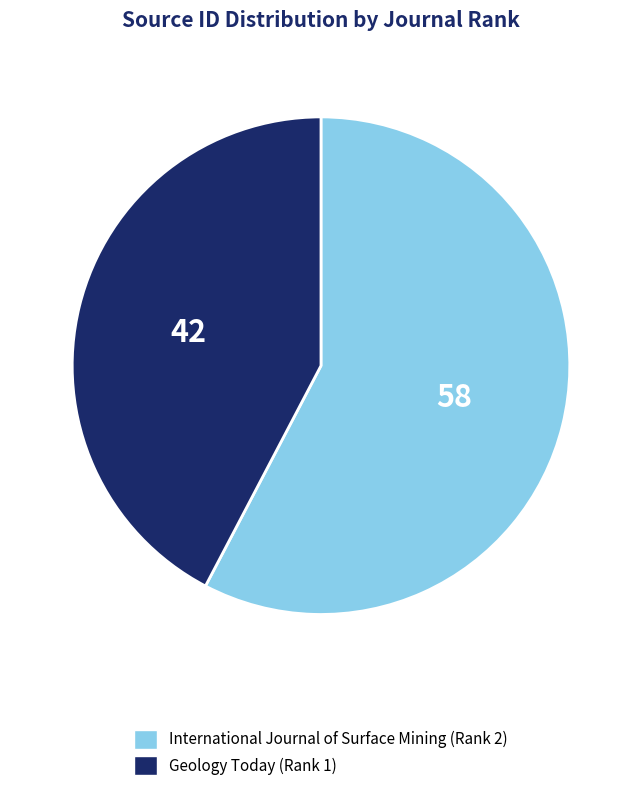

The Geology Today (Rank 1) slice represents 42% of the pie. True or false?

True